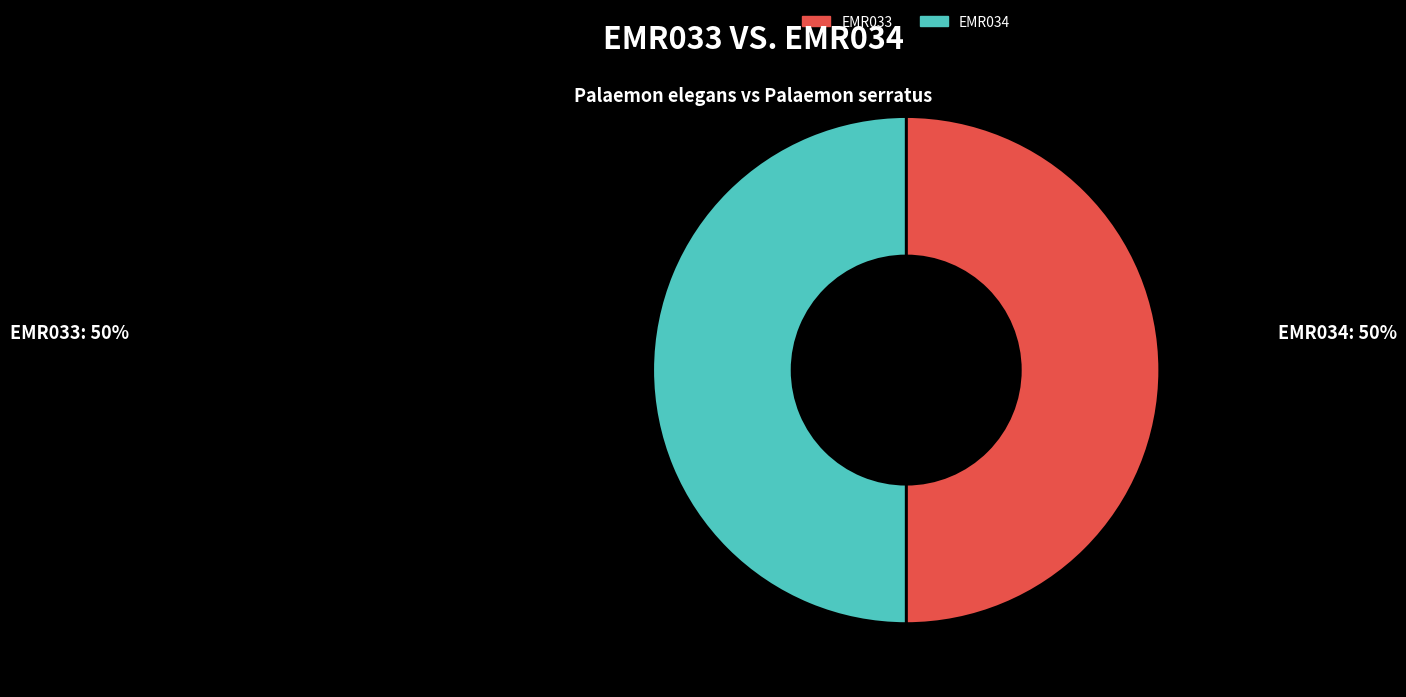

What is the ratio of the value at EMR034 to the value at EMR033?

1.0